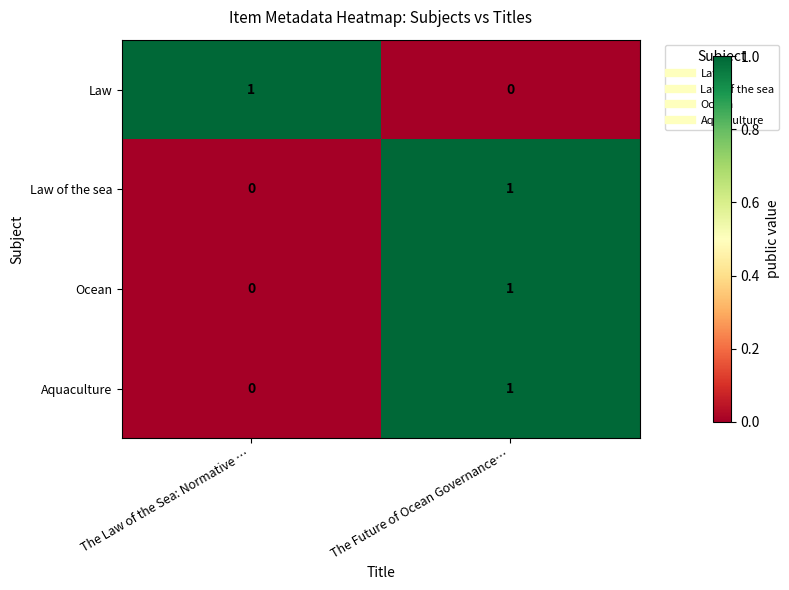

Rank the categories by Aquaculture value from lowest to highest.

The Law of the Sea: Normative …, The Future of Ocean Governance…